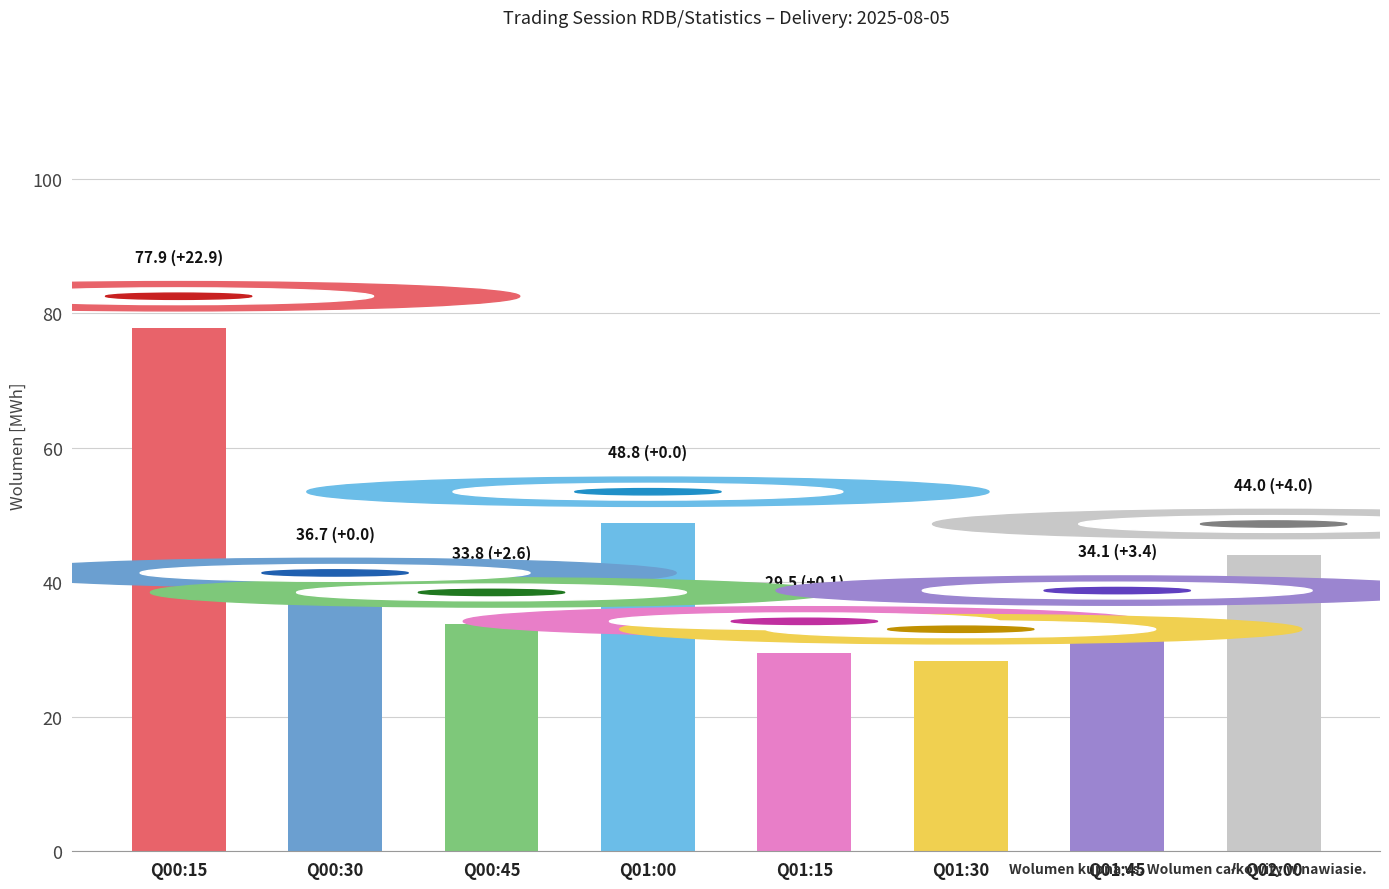

What is the label of the 2nd bar from the left?

Q00:30